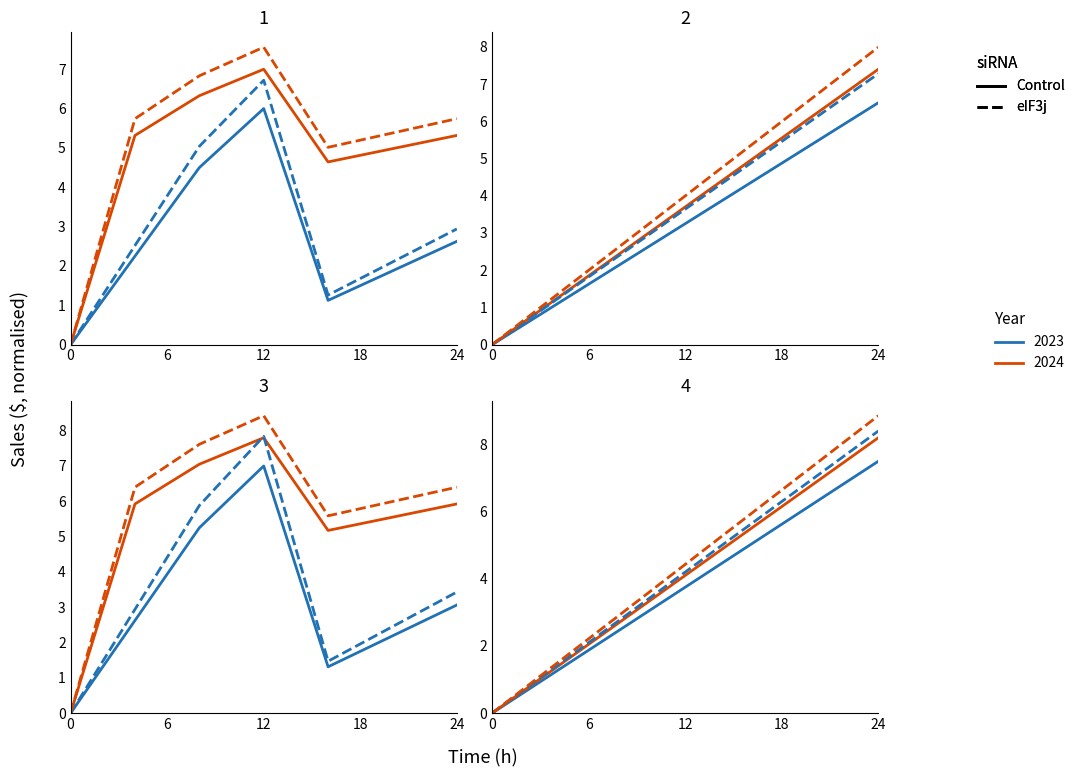

True or false: 2023 eIF3j and 2024 UPR intersect in this chart.

False